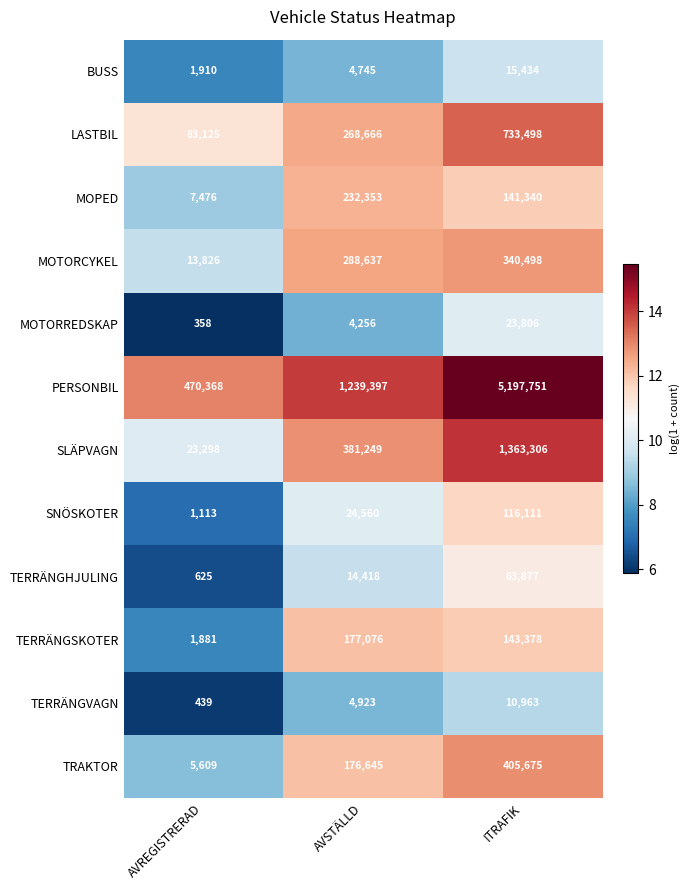

At which label does MOPED first exceed 141340?

AVSTÄLLD